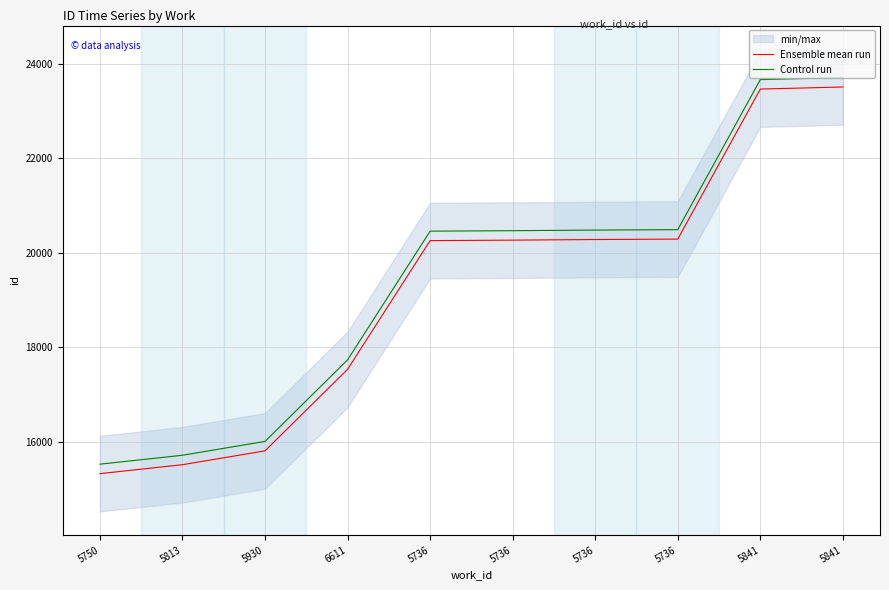

True or false: Control run and Ensemble mean run cross at least once.

False